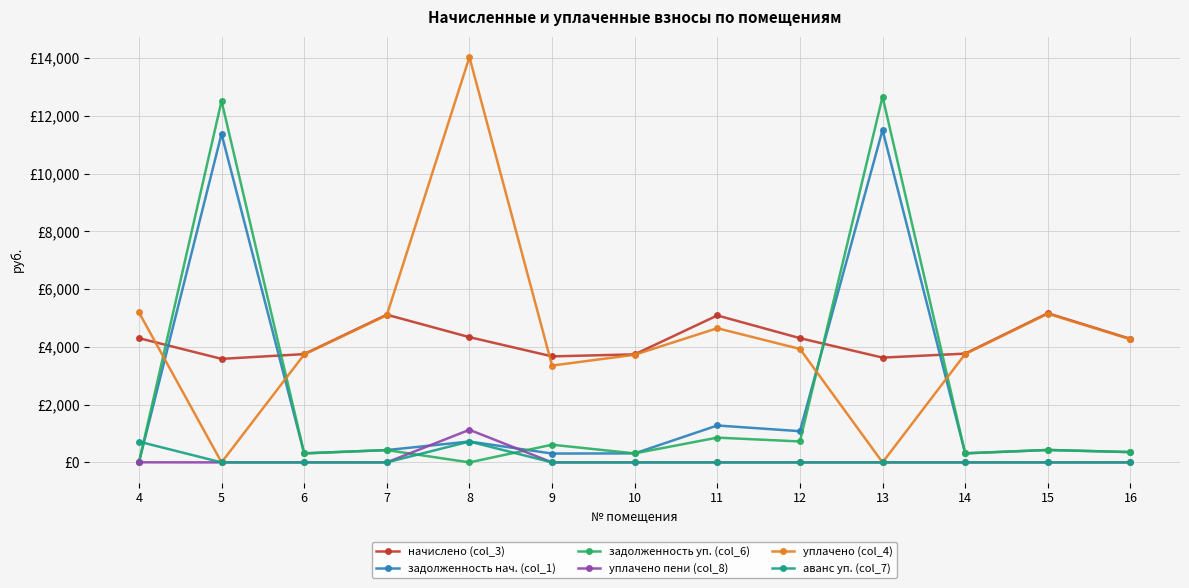

What are all the series names shown in the legend?

начислено (col_3), задолженность нач. (col_1), задолженность уп. (col_6), уплачено пени (col_8), уплачено (col_4), аванс уп. (col_7)